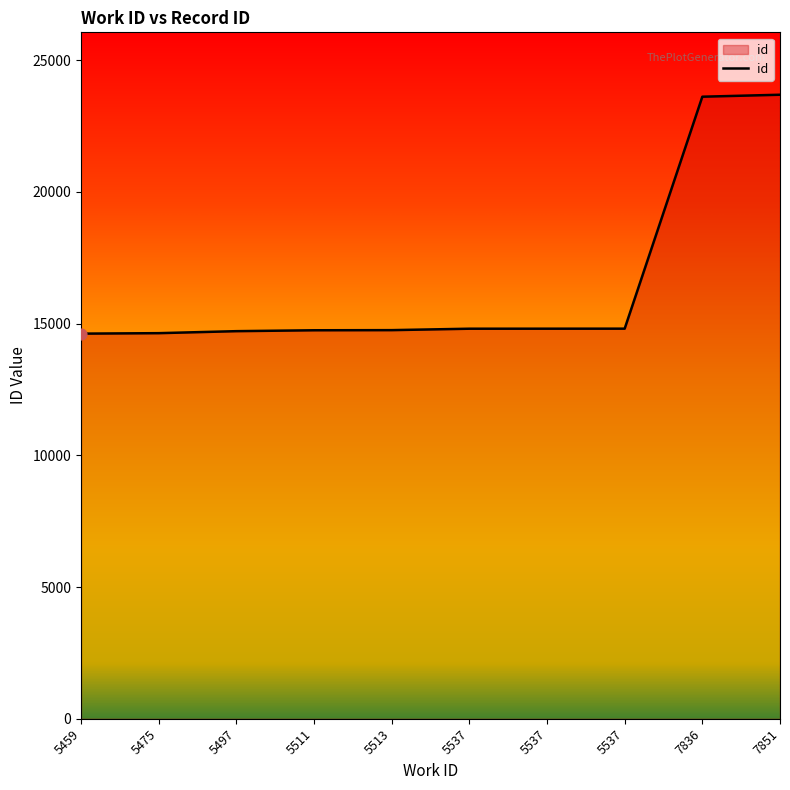

What is the ratio of the value at 5537 to the value at 5511?

1.0